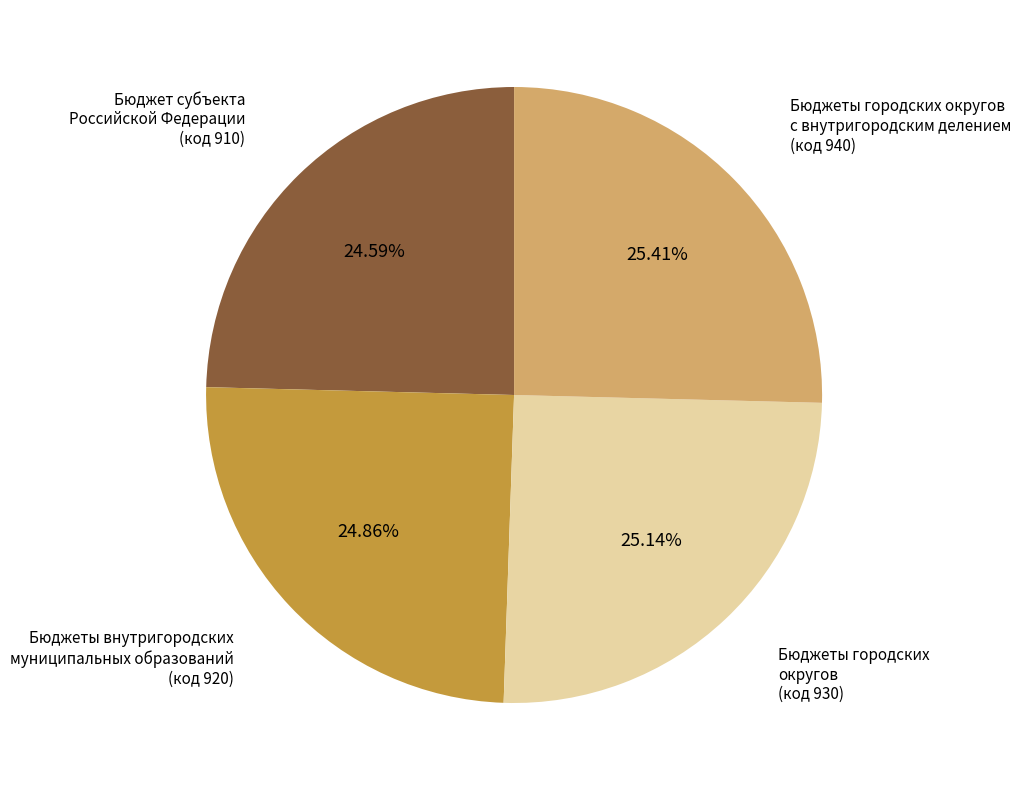

Do Бюджеты внутригородских муниципальных образований and Бюджет субъекта Российской Федерации together represent more than half of the pie?

No